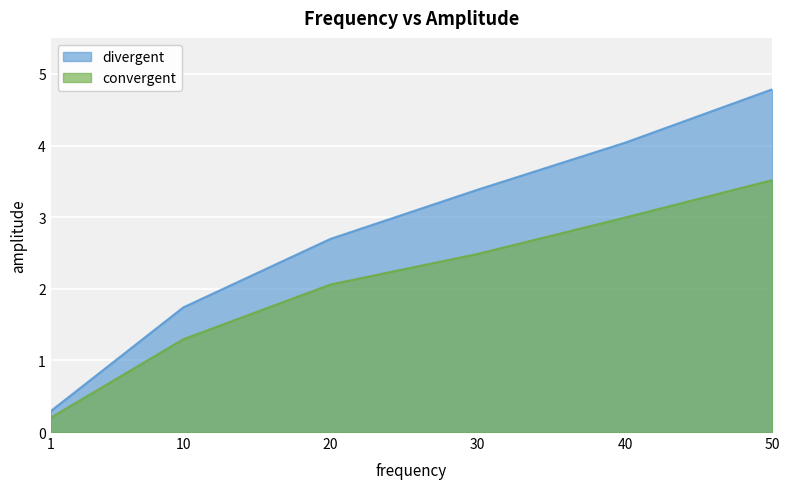

What is the difference between the convergent values at 1 and 30?

2.3